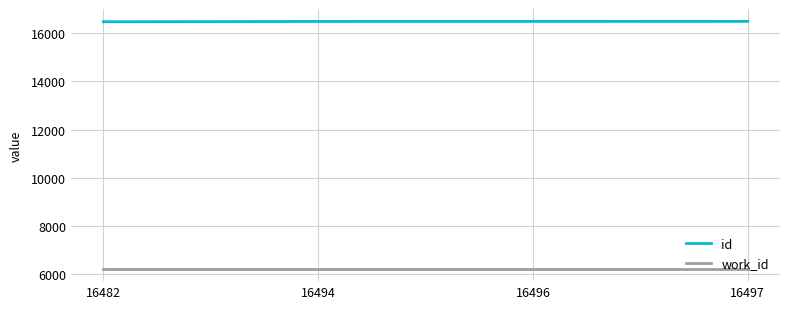

True or false: id and work_id cross at least once.

False